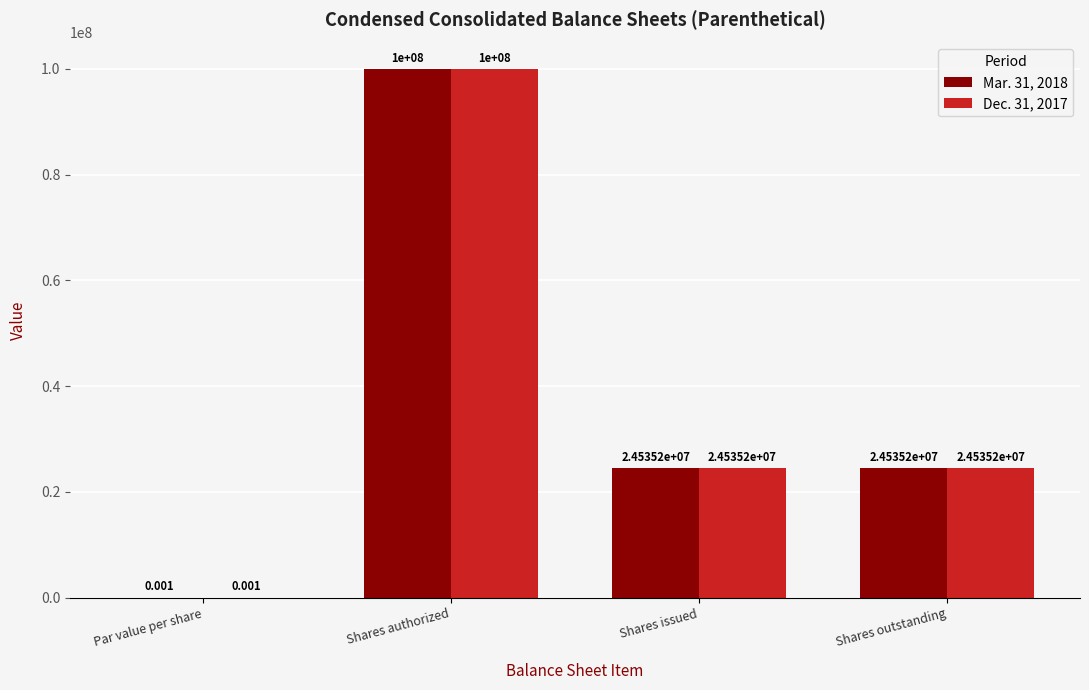

Is the value of Dec. 31, 2017 at Par value per share greater than the value of Mar. 31, 2018 at Shares issued?

No